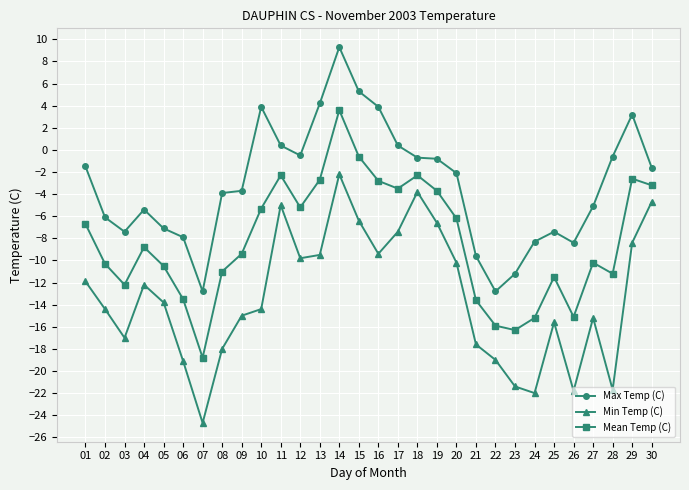

At which label does Max Temp (C) reach its peak?

14